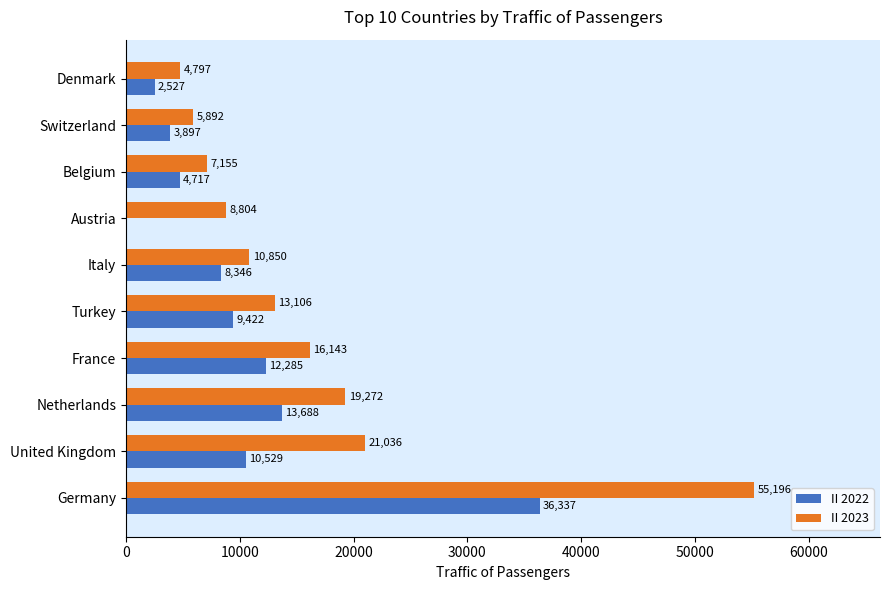

The II 2023 series shows 19272 at Netherlands. True or false?

True